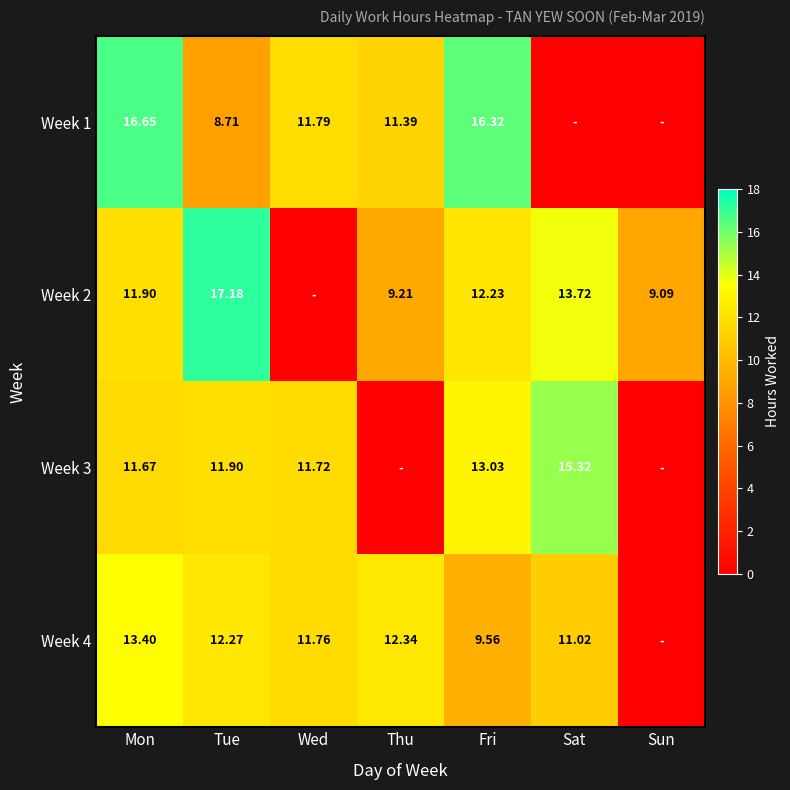

What is the sum of all Week 1 values?

64.9